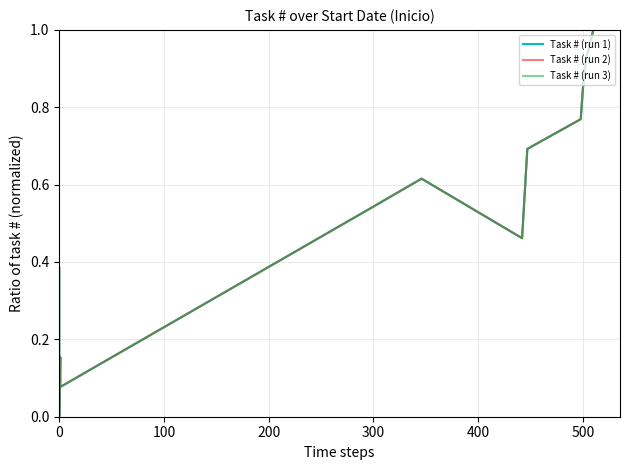

Is the value of Task # (run 1) at 10 greater than the value of Task # (run 2) at 7?

Yes